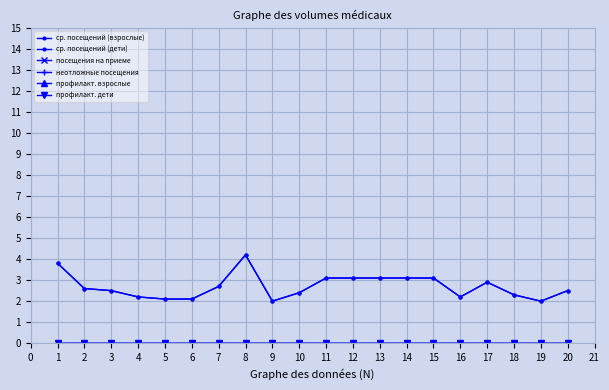

At how many categories does at least one series exceed 0?

20